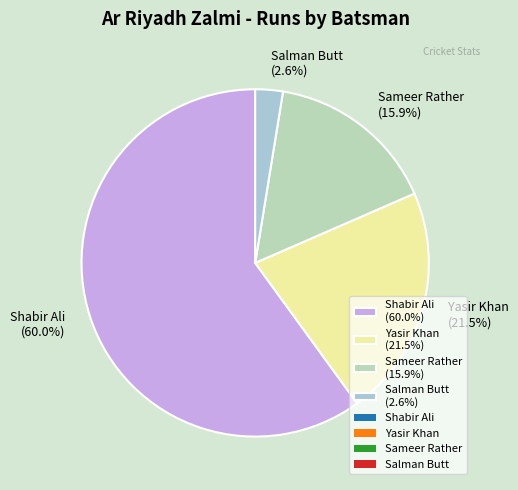

Which slice represents more than half of the pie?

Shabir Ali